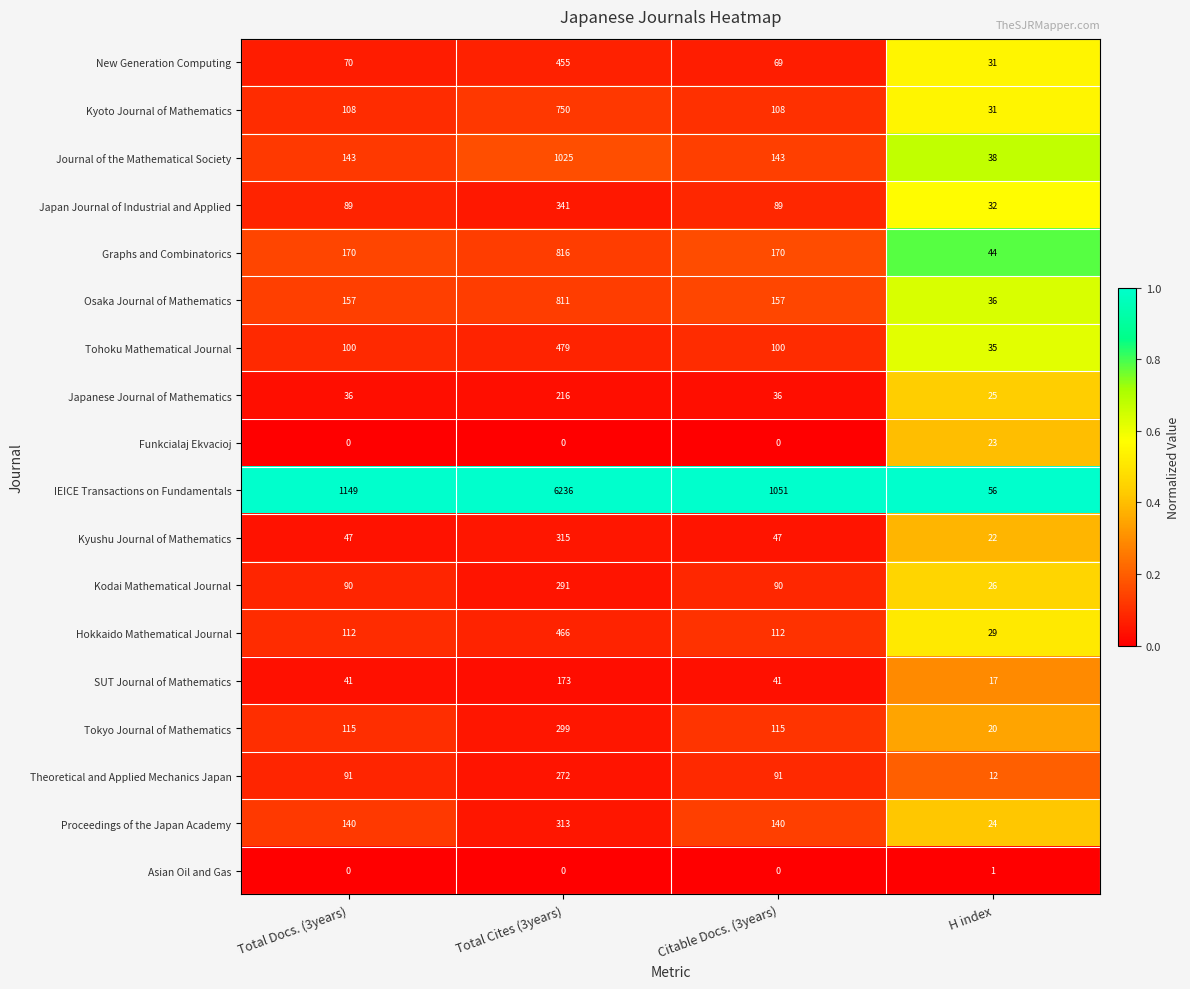

List the series in order of their peak value, highest first.

IEICE Transactions on Fundamentals, Journal of the Mathematical Society, Graphs and Combinatorics, Osaka Journal of Mathematics, Kyoto Journal of Mathematics, Tohoku Mathematical Journal, Hokkaido Mathematical Journal, New Generation Computing, Japan Journal of Industrial and Applied, Kyushu Journal of Mathematics, Proceedings of the Japan Academy, Tokyo Journal of Mathematics, Kodai Mathematical Journal, Theoretical and Applied Mechanics Japan, Japanese Journal of Mathematics, SUT Journal of Mathematics, Funkcialaj Ekvacioj, Asian Oil and Gas